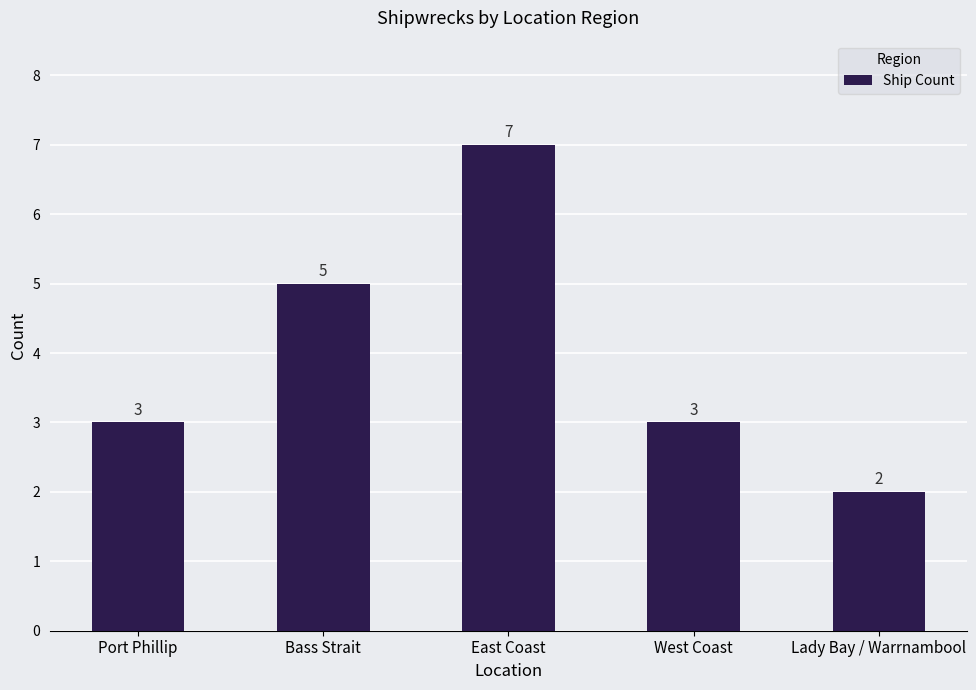

What is the maximum value shown in the chart?

7